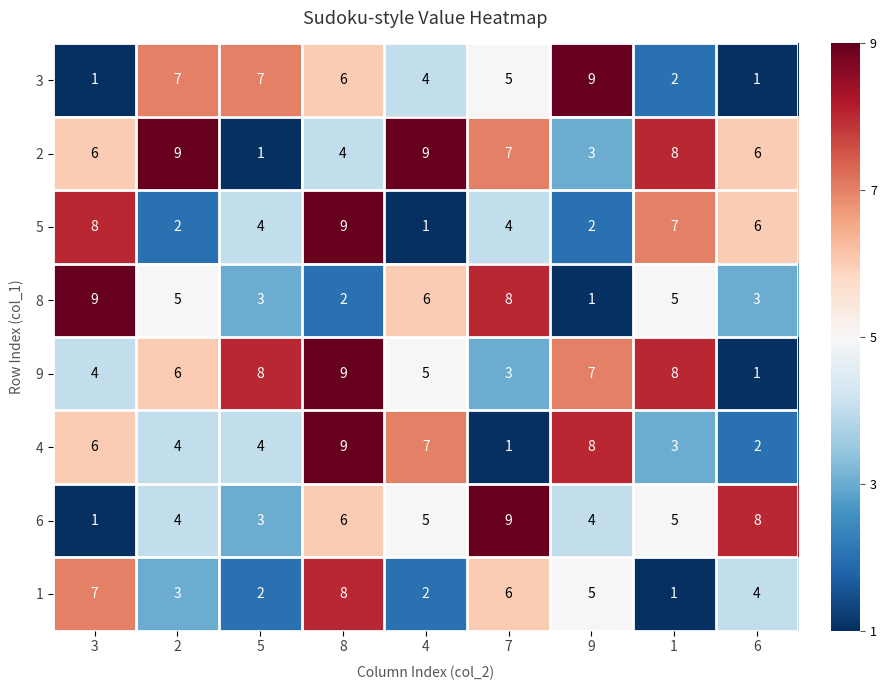

What is the spread (max minus min) of values at 1?

7